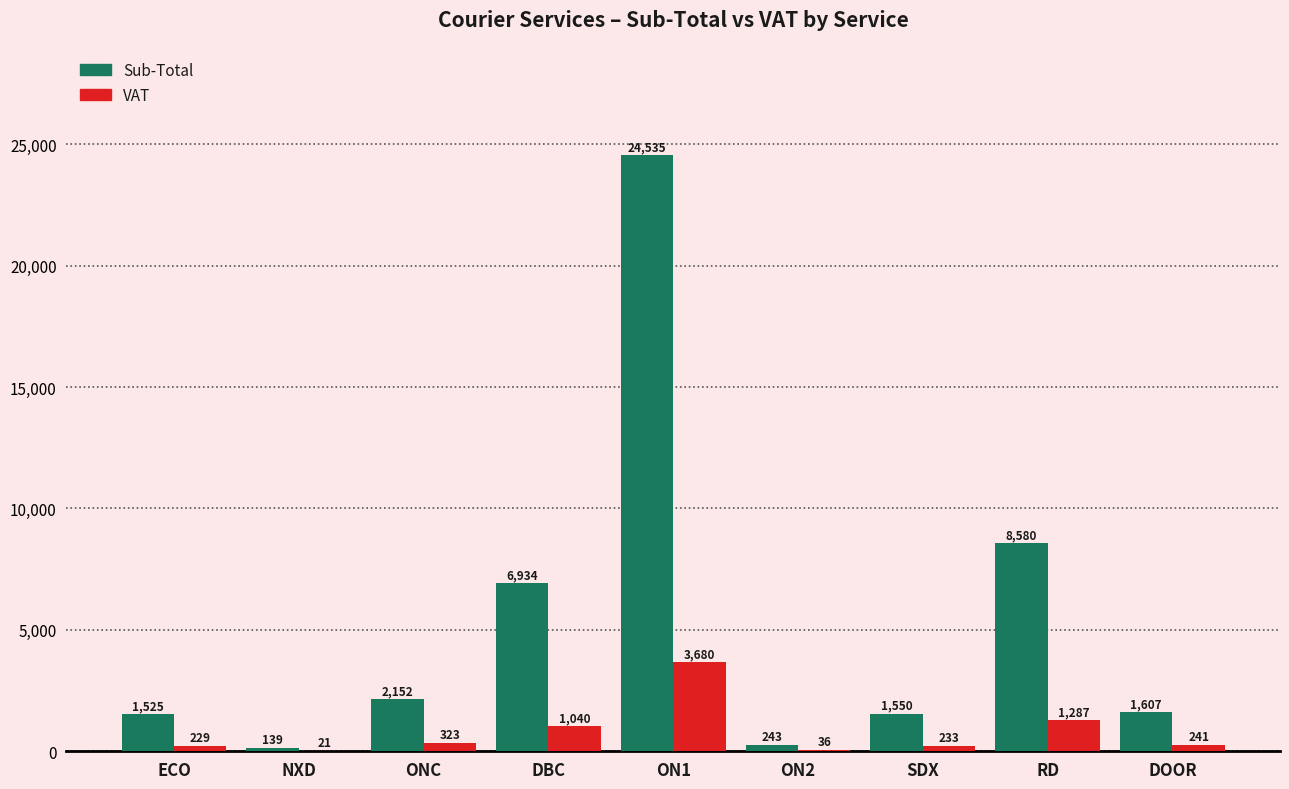

What are all the series names shown in the legend?

Sub-Total, VAT